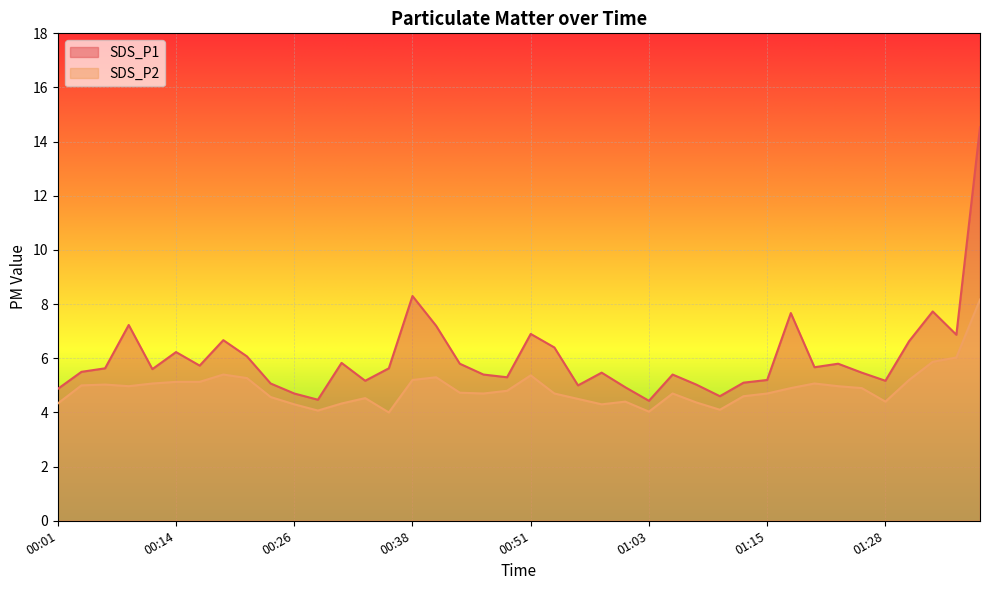

How many categories are shown in the chart?

40